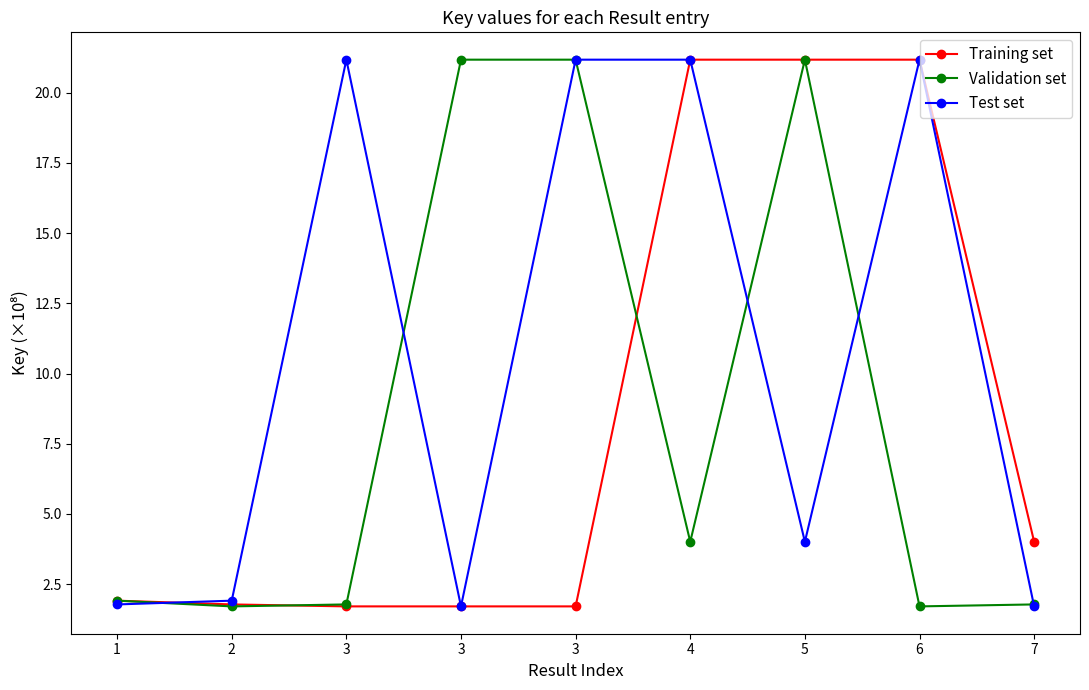

True or false: Training set has a value of 5.4 at 7.

False